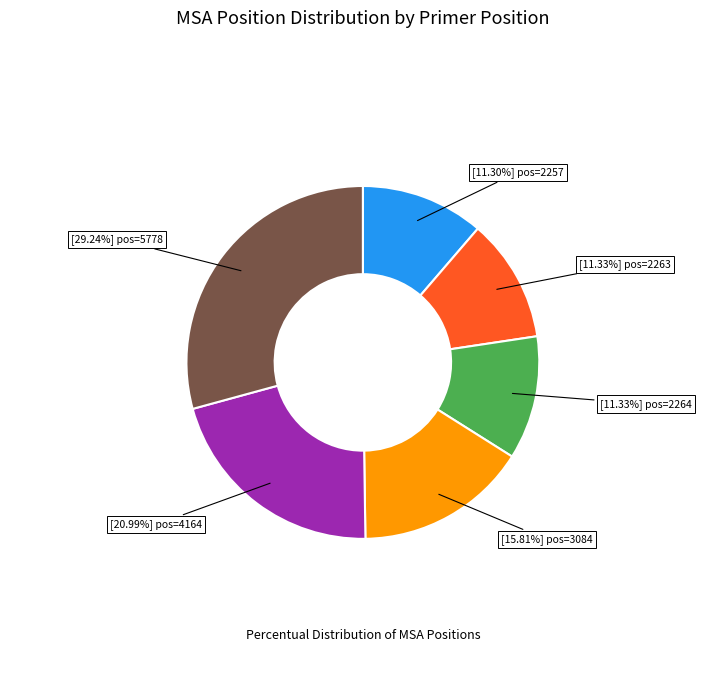

Is there any slice that represents more than half of the pie?

No